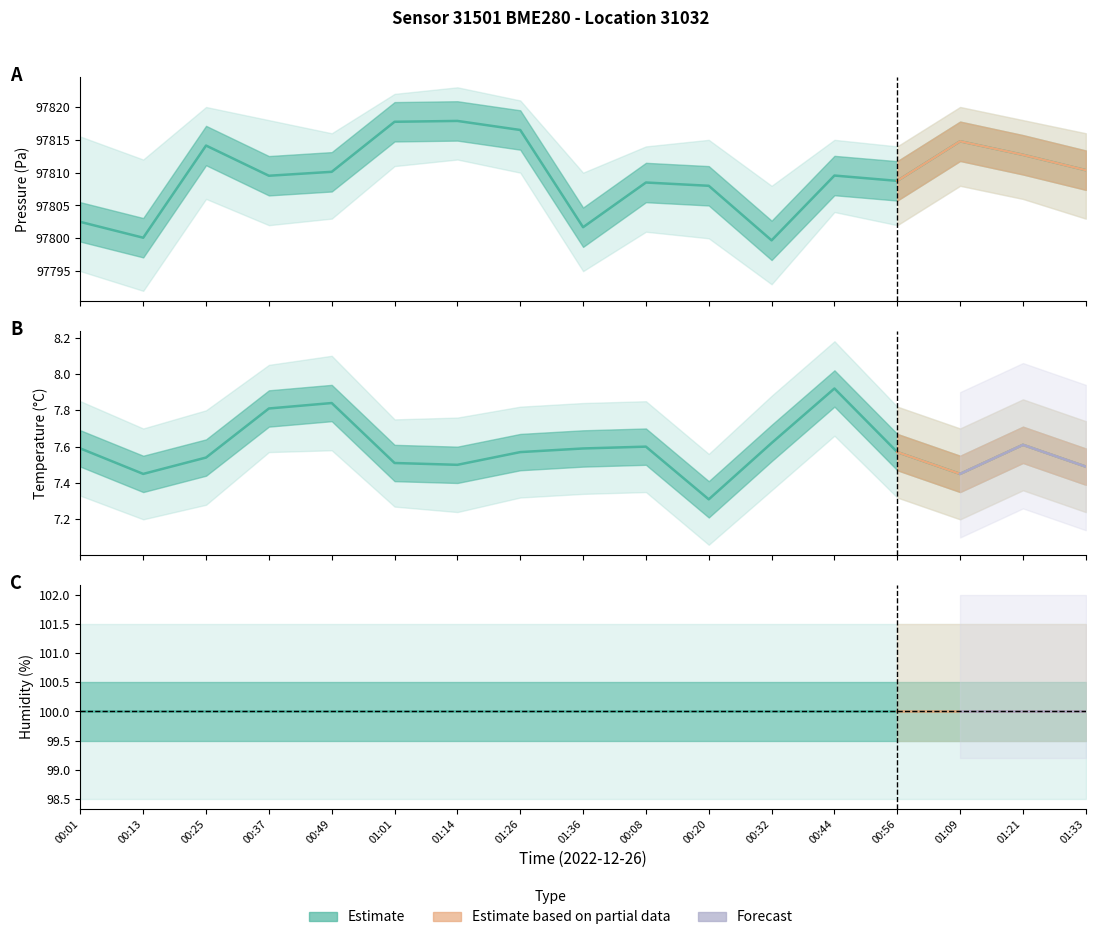

What is the difference between the pressure values at 01:33 and 00:56?

1.6